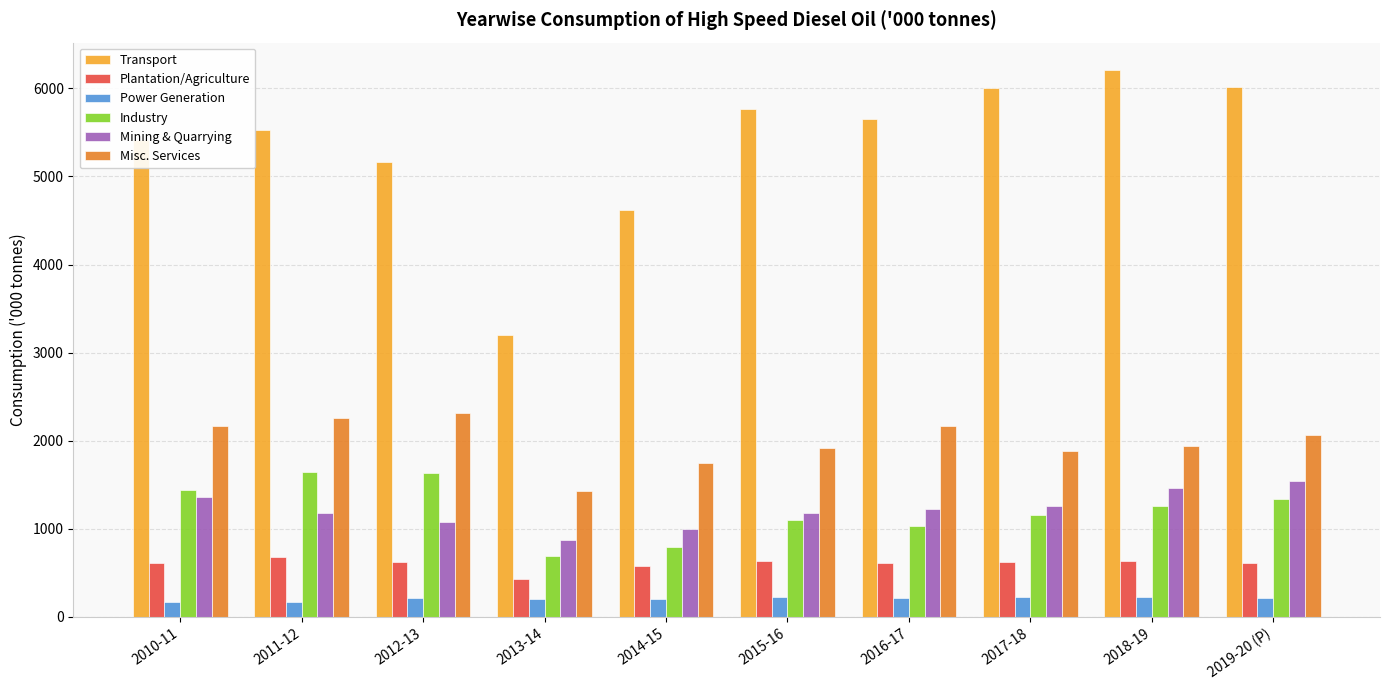

At how many categories does at least one series exceed 5023?

8